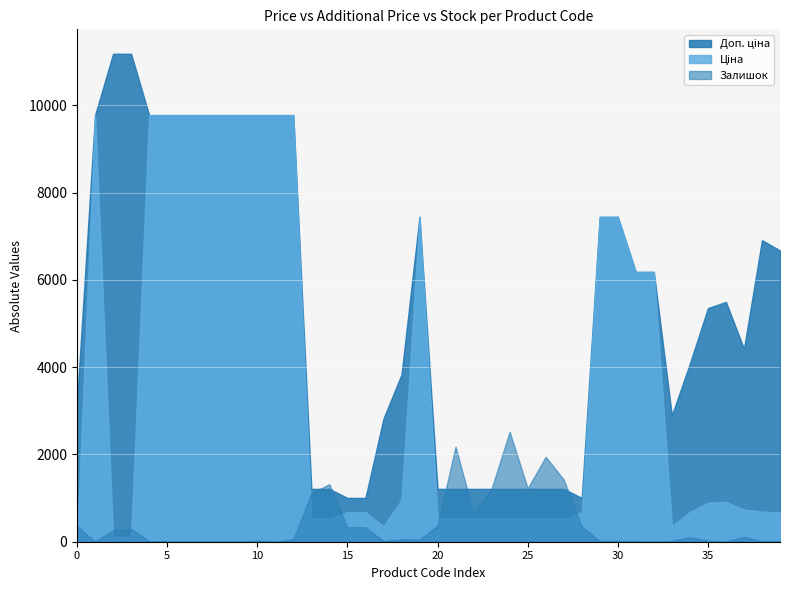

How many intersections are there between Залишок and Ціна?

7